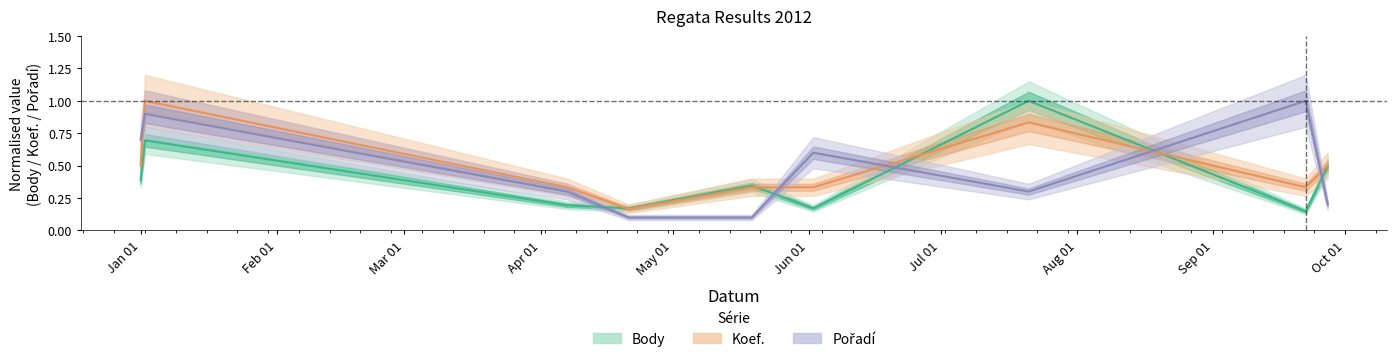

What is the minimum value shown in the chart?

0.1